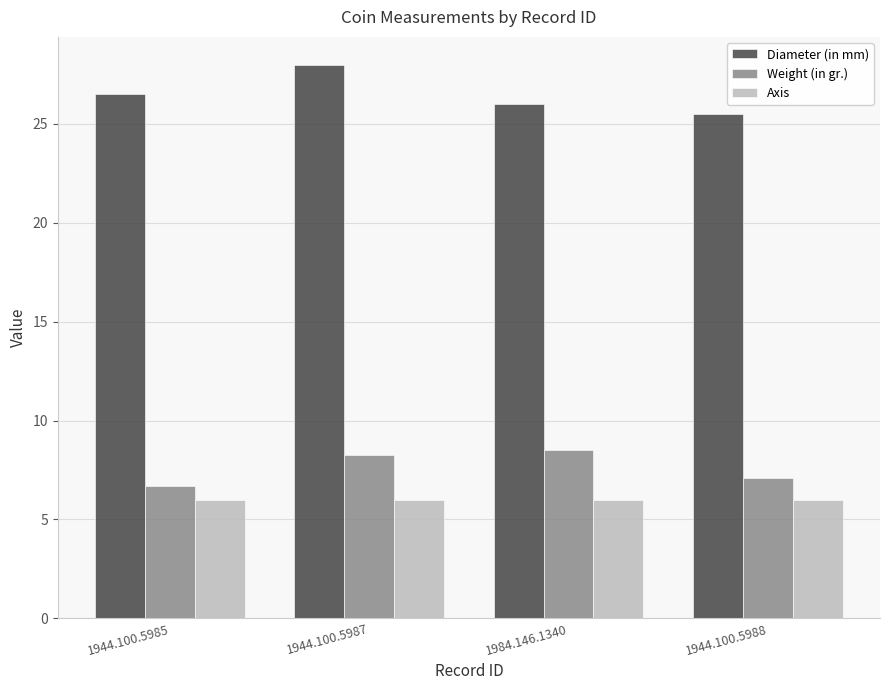

What is the smallest value displayed?

6.0